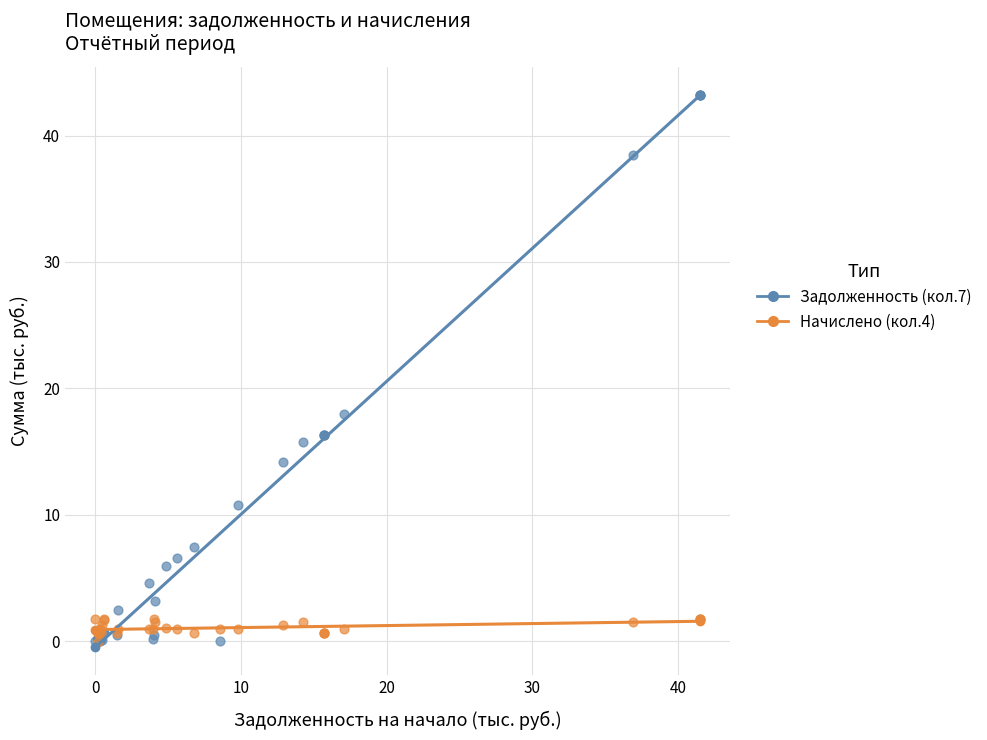

Which series has the largest Y range (max minus min)?

Задолженность (кол.7)